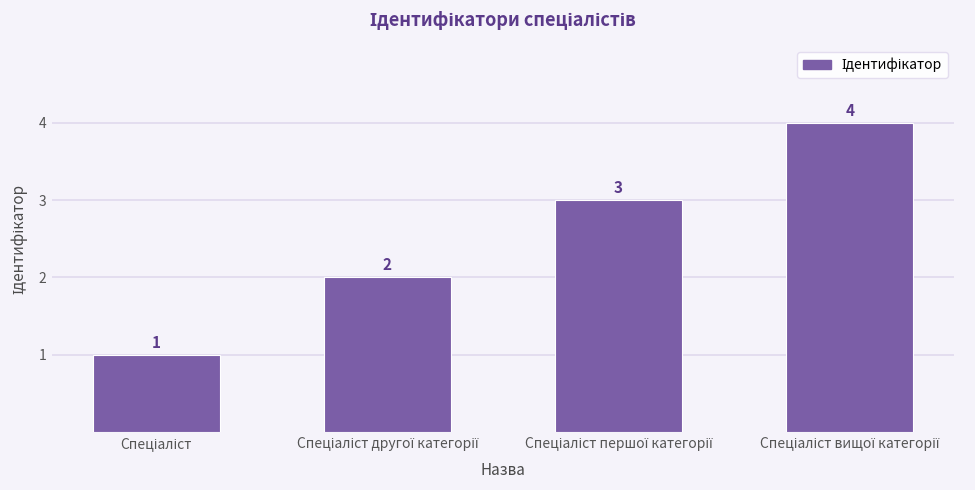

How many distinct data groups are displayed?

1